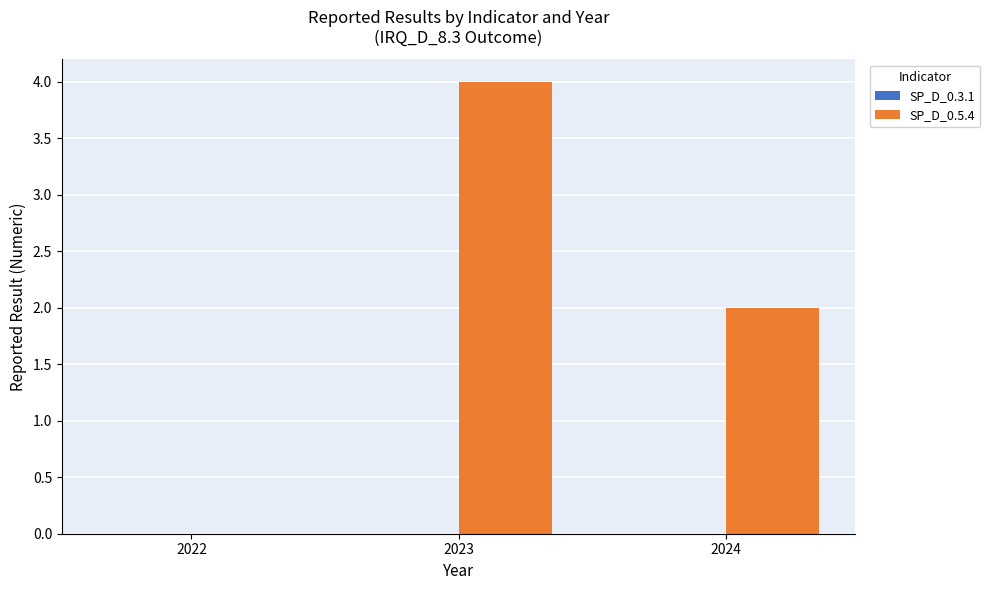

Read the value at 2023.

4